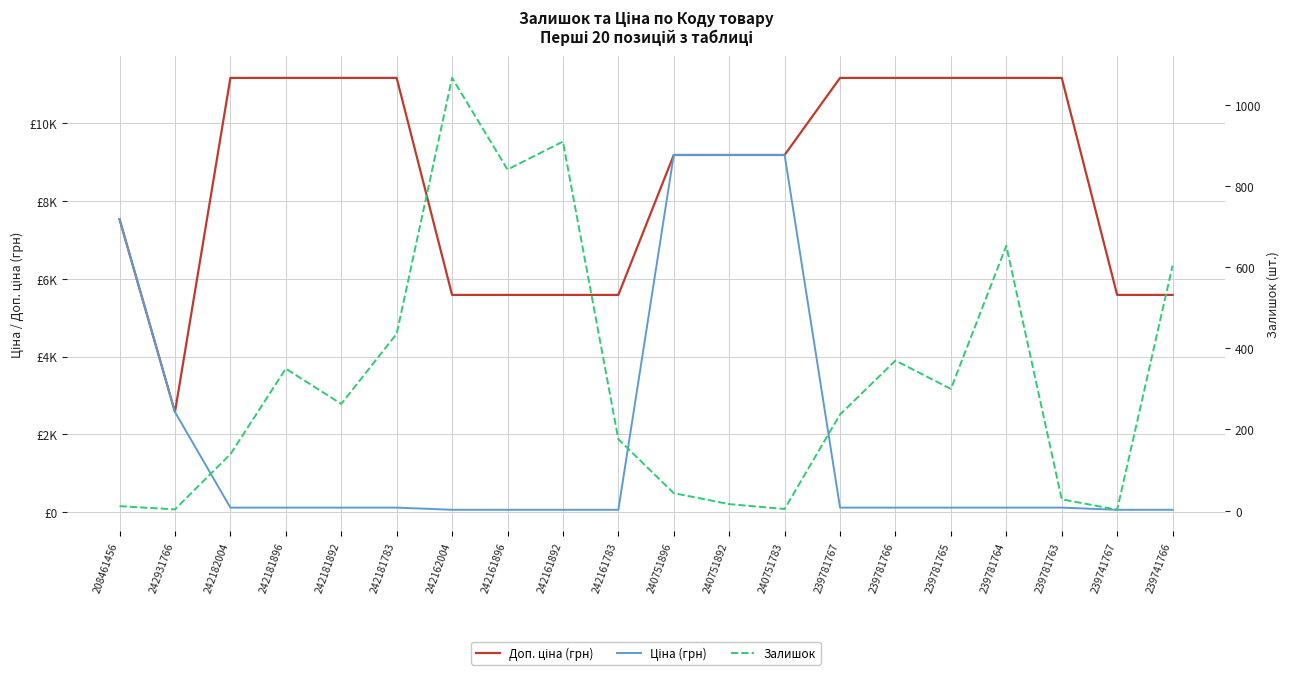

List the labels in order of Залишок value, largest first.

242162004, 242161892, 242161896, 239781764, 239741766, 242181783, 239781766, 242181896, 239781765, 242181892, 239781767, 242161783, 242182004, 240751896, 239781763, 240751892, 208461456, 240751783, 242931766, 239741767